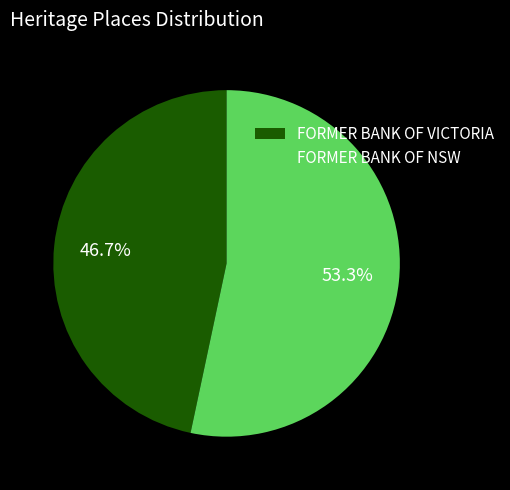

Which has a higher value, FORMER BANK OF NSW or FORMER BANK OF VICTORIA?

FORMER BANK OF NSW